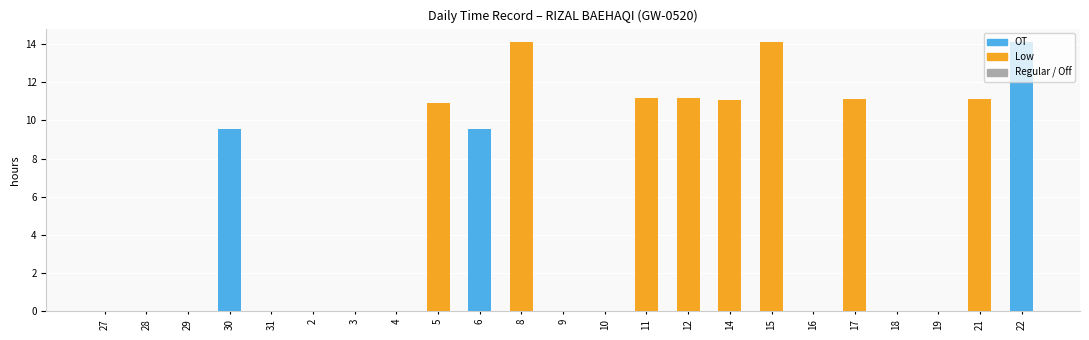

At which category is the sum across all series the highest?

22